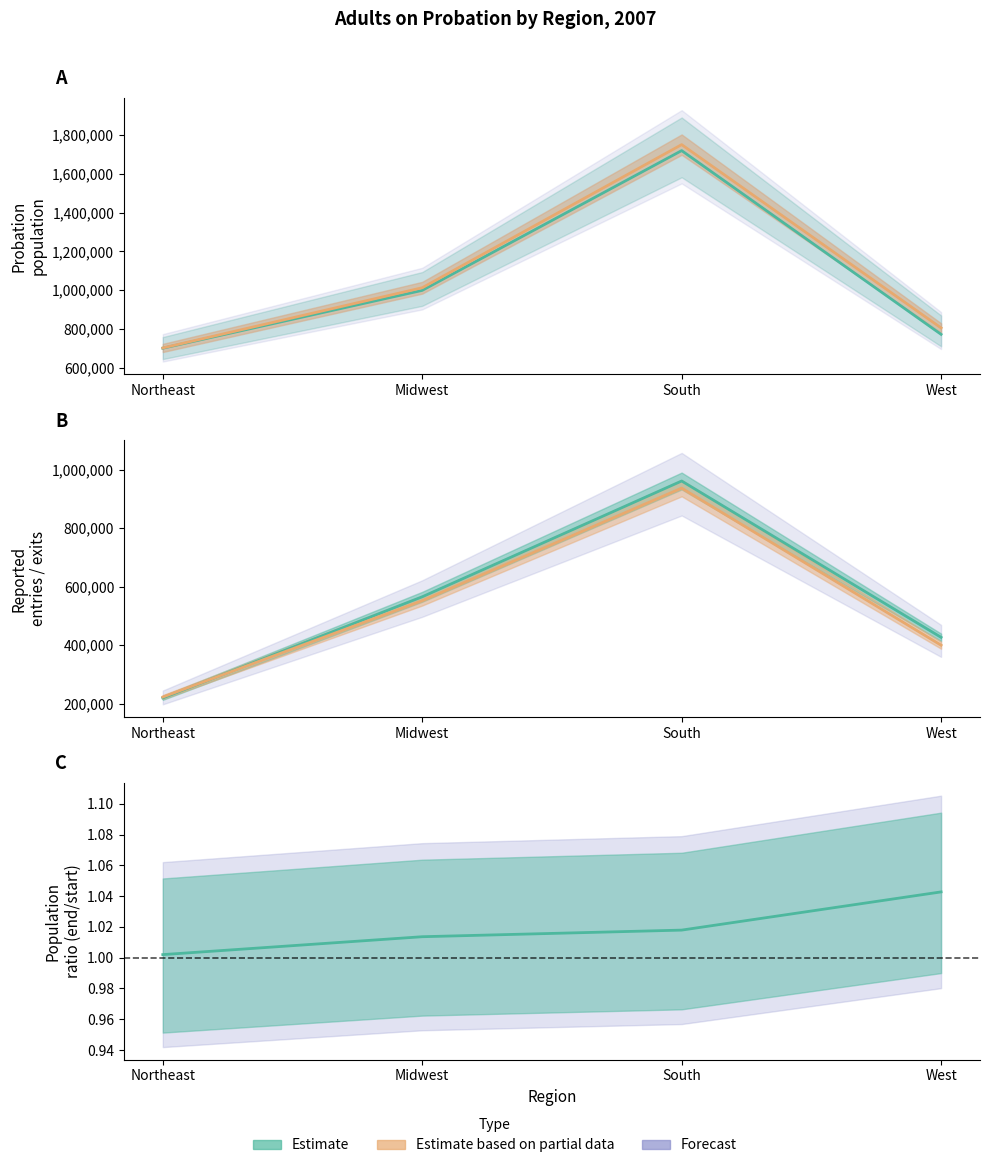

What is the spread (max minus min) of values at Midwest?

1012377.0